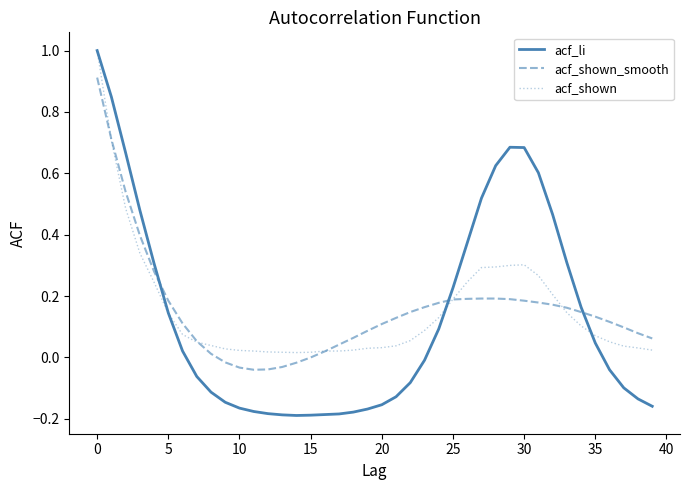

After their last crossing, which series has the higher values: acf_shown_smooth or acf_li?

acf_shown_smooth